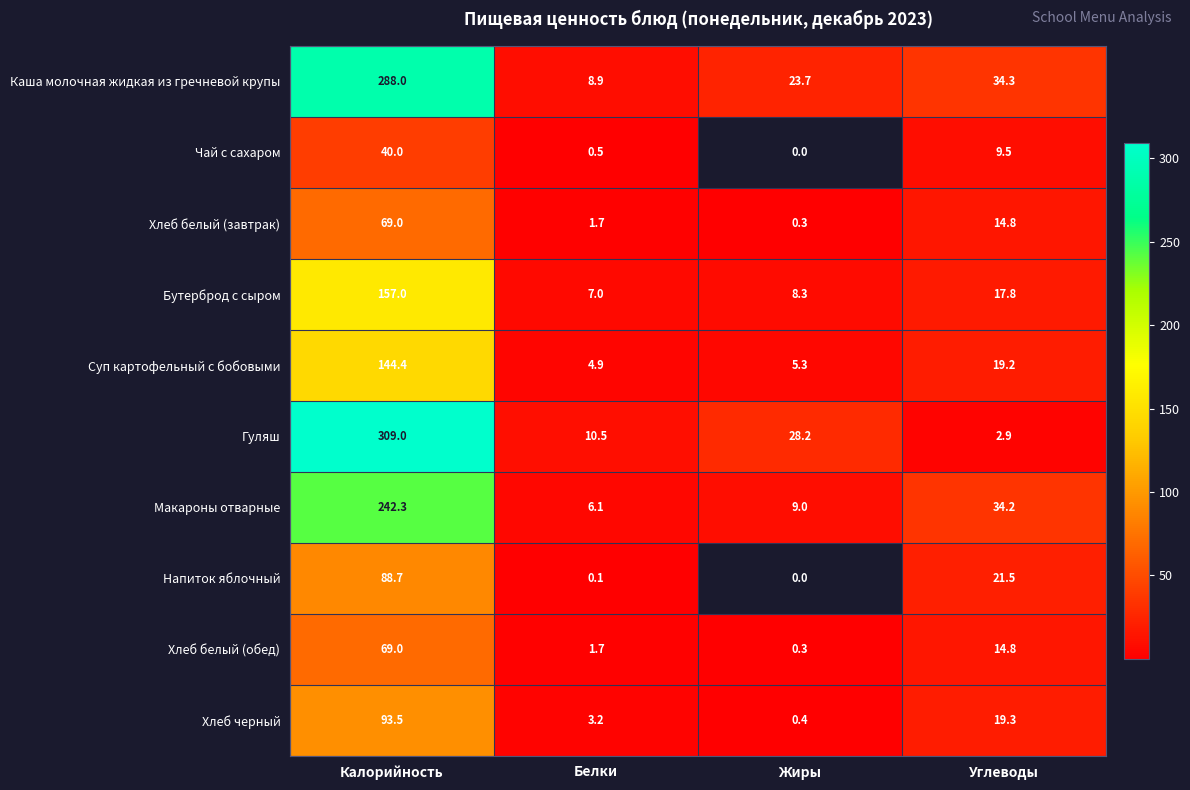

How many data points in Хлеб белый (завтрак) are above 14?

2